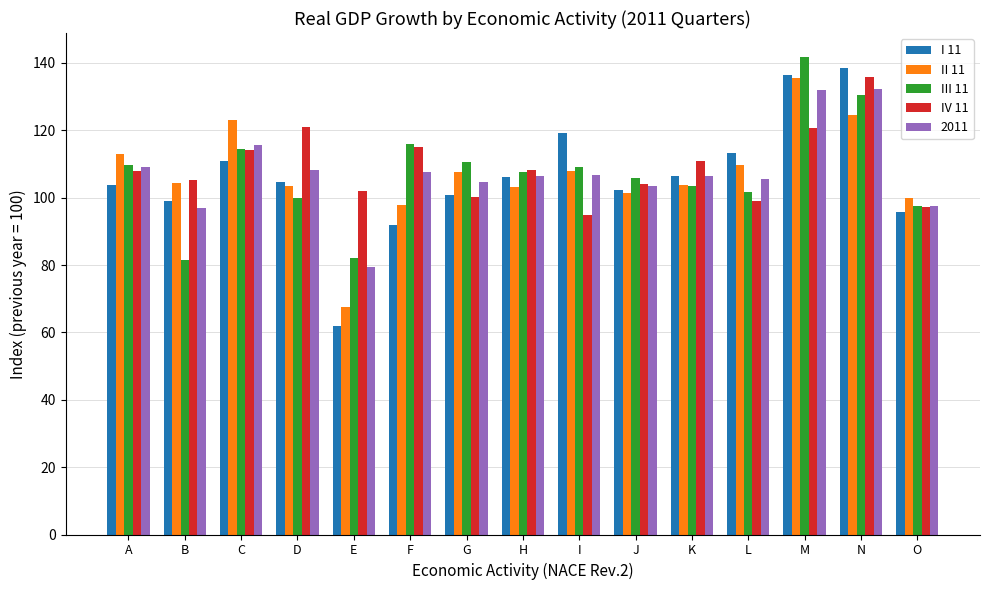

What is the spread (max minus min) of values at O?

4.2